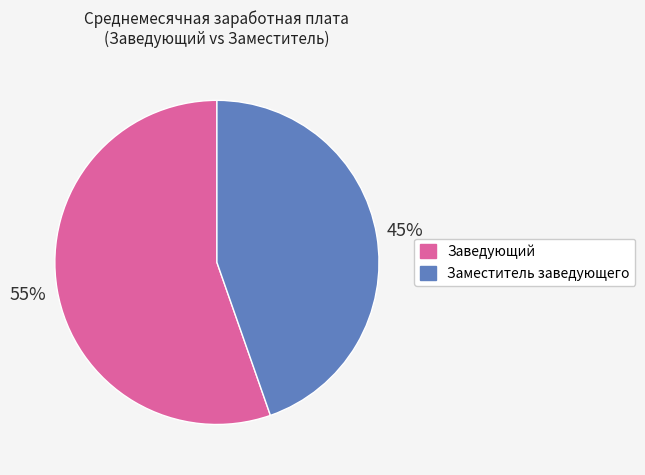

Count the number of slices in the pie.

2